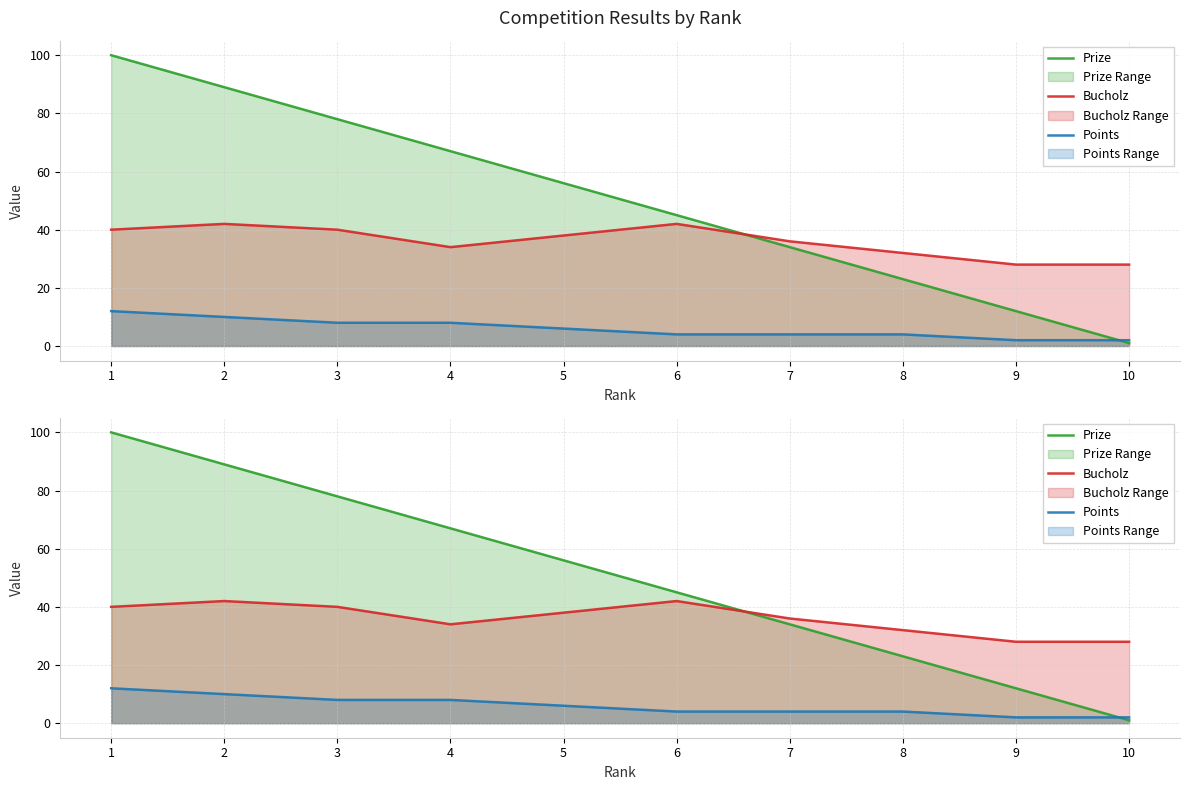

How many values in the Prize series are below 56?

5